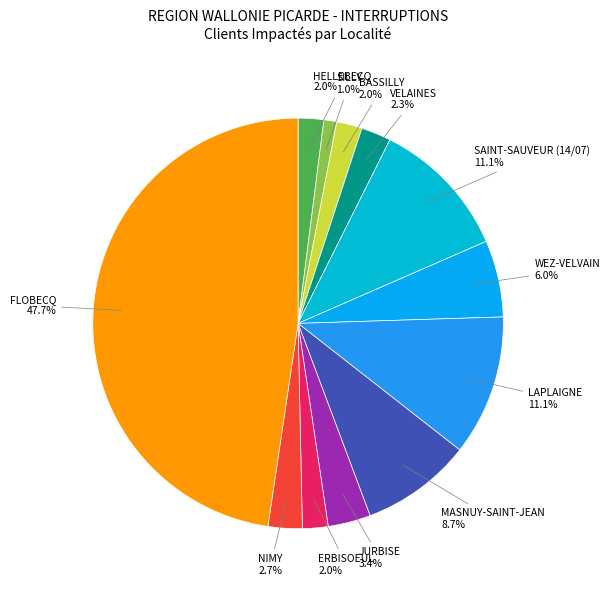

How many slices are in this pie chart?

12